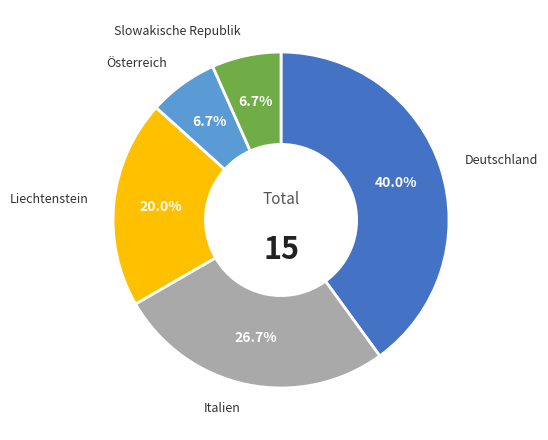

Does any single category account for the majority?

No